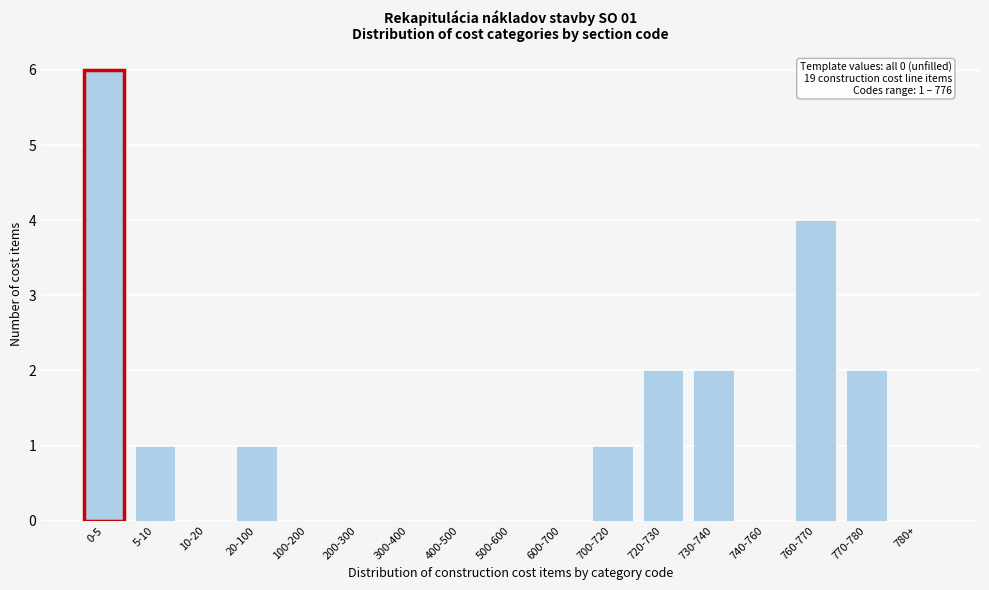

Reading right to left, extract all data points from this chart.

780+=0	770-780=2	760-770=4	740-760=0	730-740=2	720-730=2	700-720=1	600-700=0	500-600=0	400-500=0	300-400=0	200-300=0	100-200=0	20-100=1	10-20=0	5-10=1	0-5=6